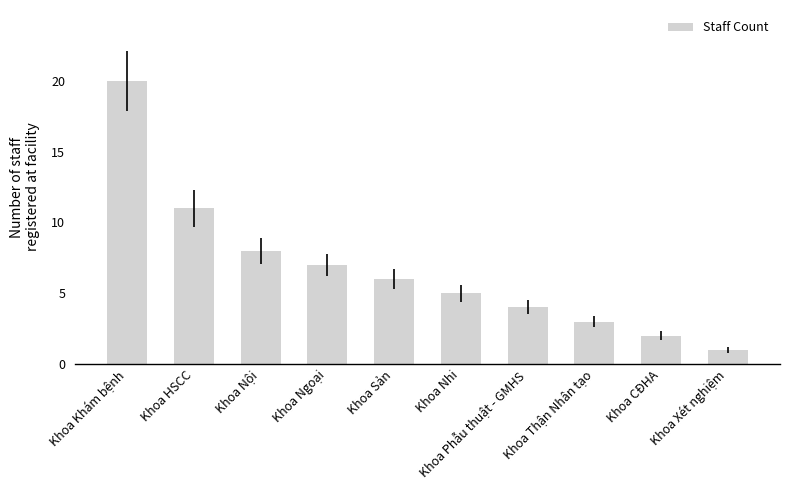

Rank the categories by value from lowest to highest.

Khoa Xét nghiệm, Khoa CĐHA, Khoa Thận Nhân tạo, Khoa Phẫu thuật - GMHS, Khoa Nhi, Khoa Sản, Khoa Ngoại, Khoa Nội, Khoa HSCC, Khoa Khám bệnh